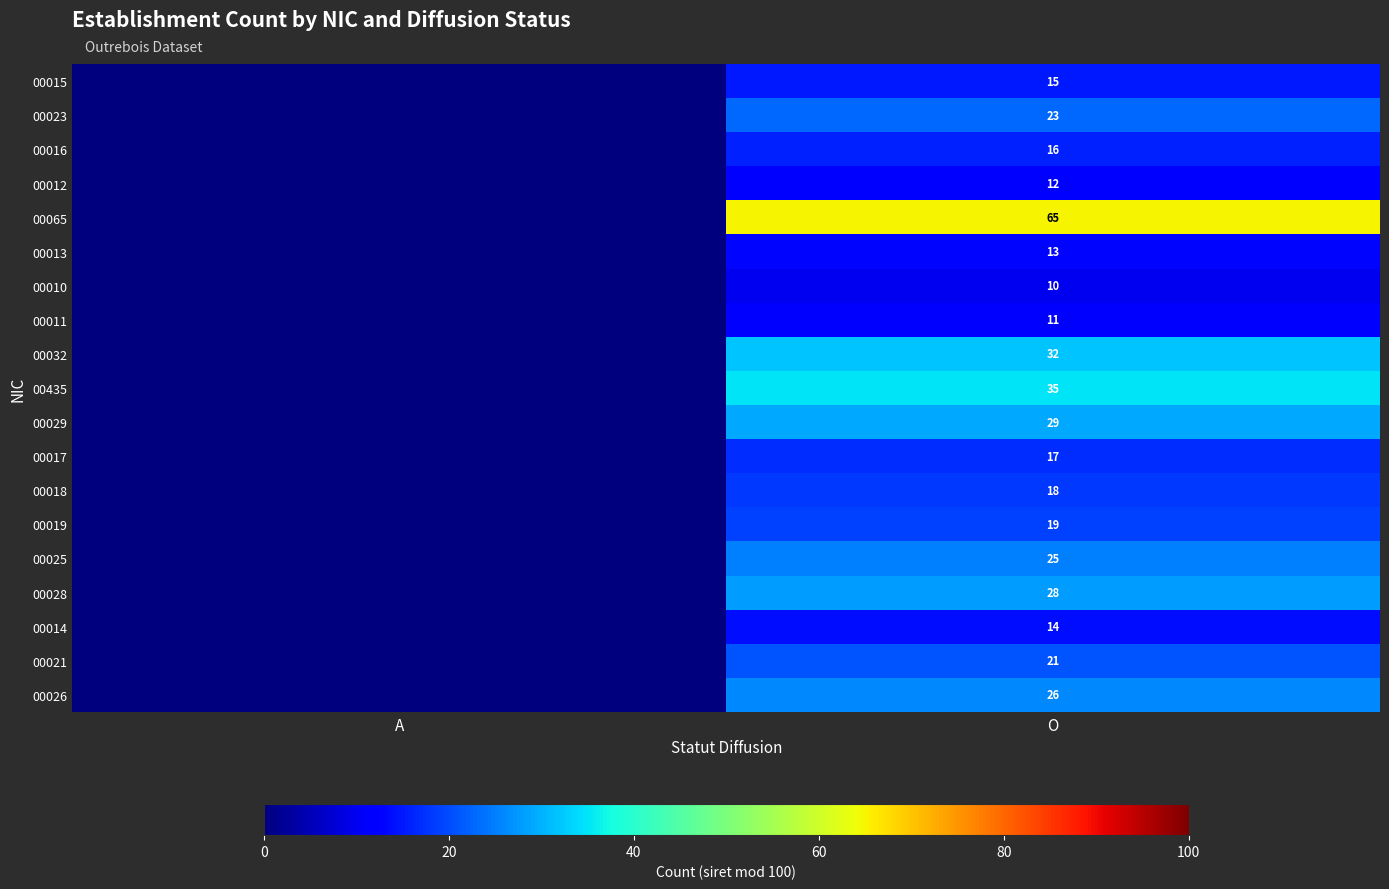

What is the difference between the highest and lowest values at O?

55